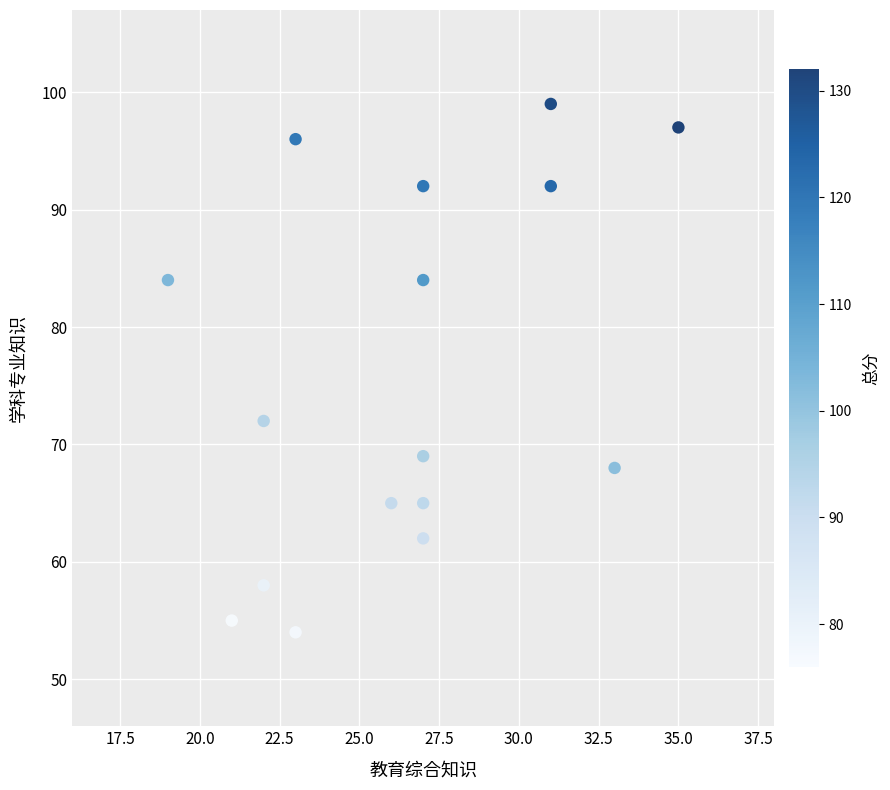

What Y value in the scatter plot is closest to 76?

72